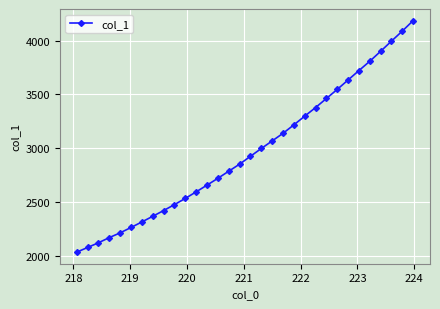

How many values are below 2923?

16